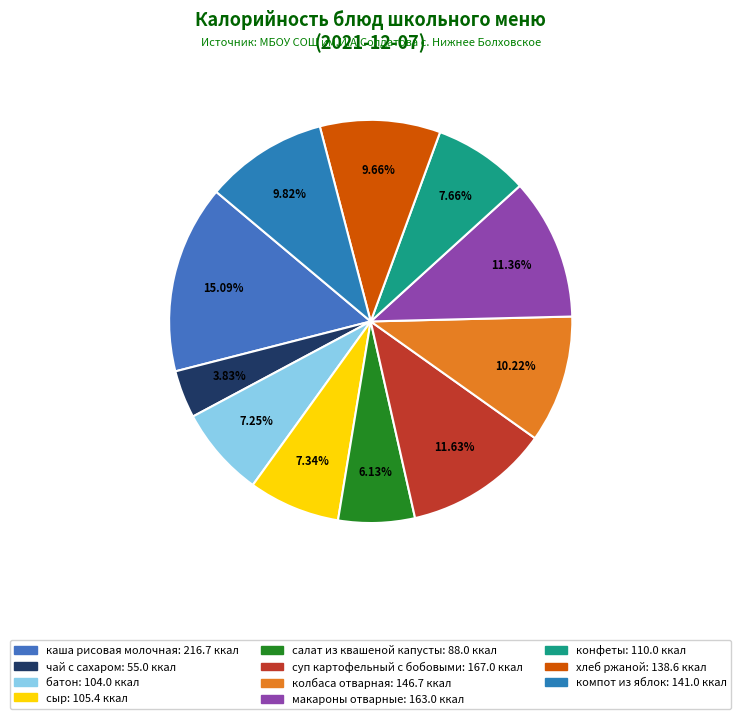

To the nearest percent, what is the combined percentage of чай с сахаром and салат из квашеной капусты?

10%